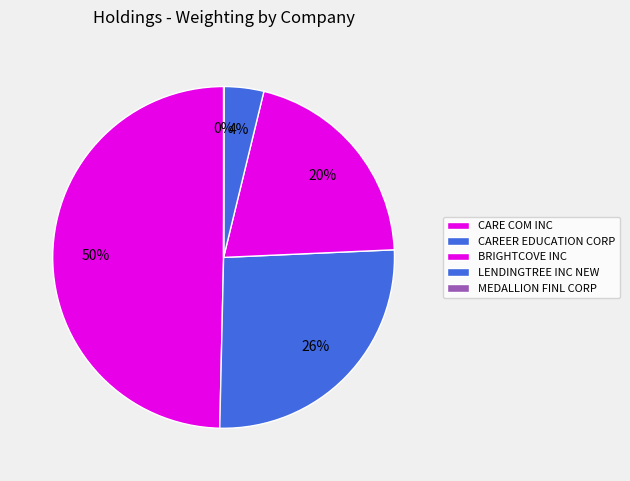

To the nearest percent, what percentage of the pie is LENDINGTREE INC NEW?

4%